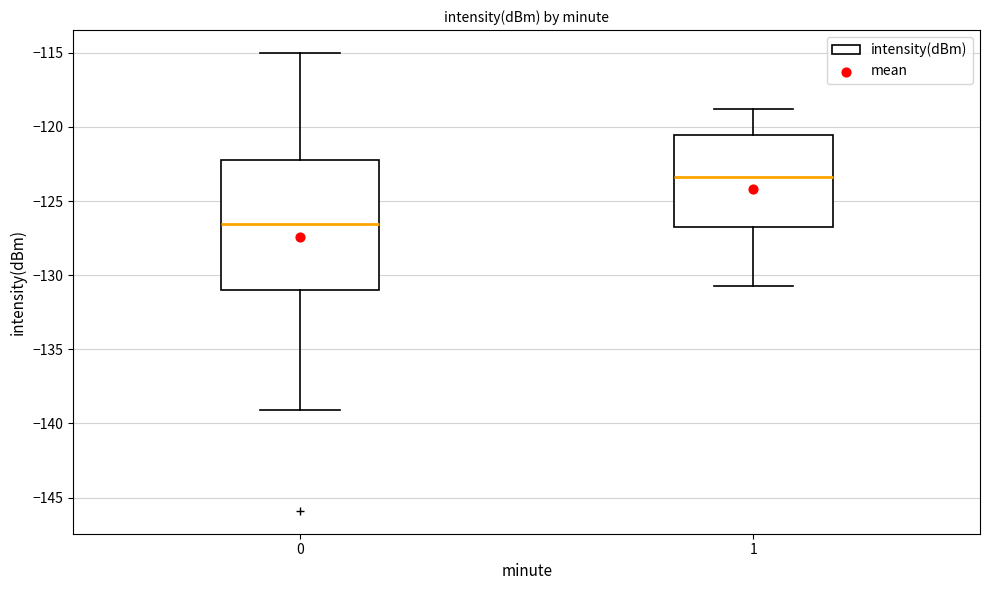

Which box has the highest median line?

1